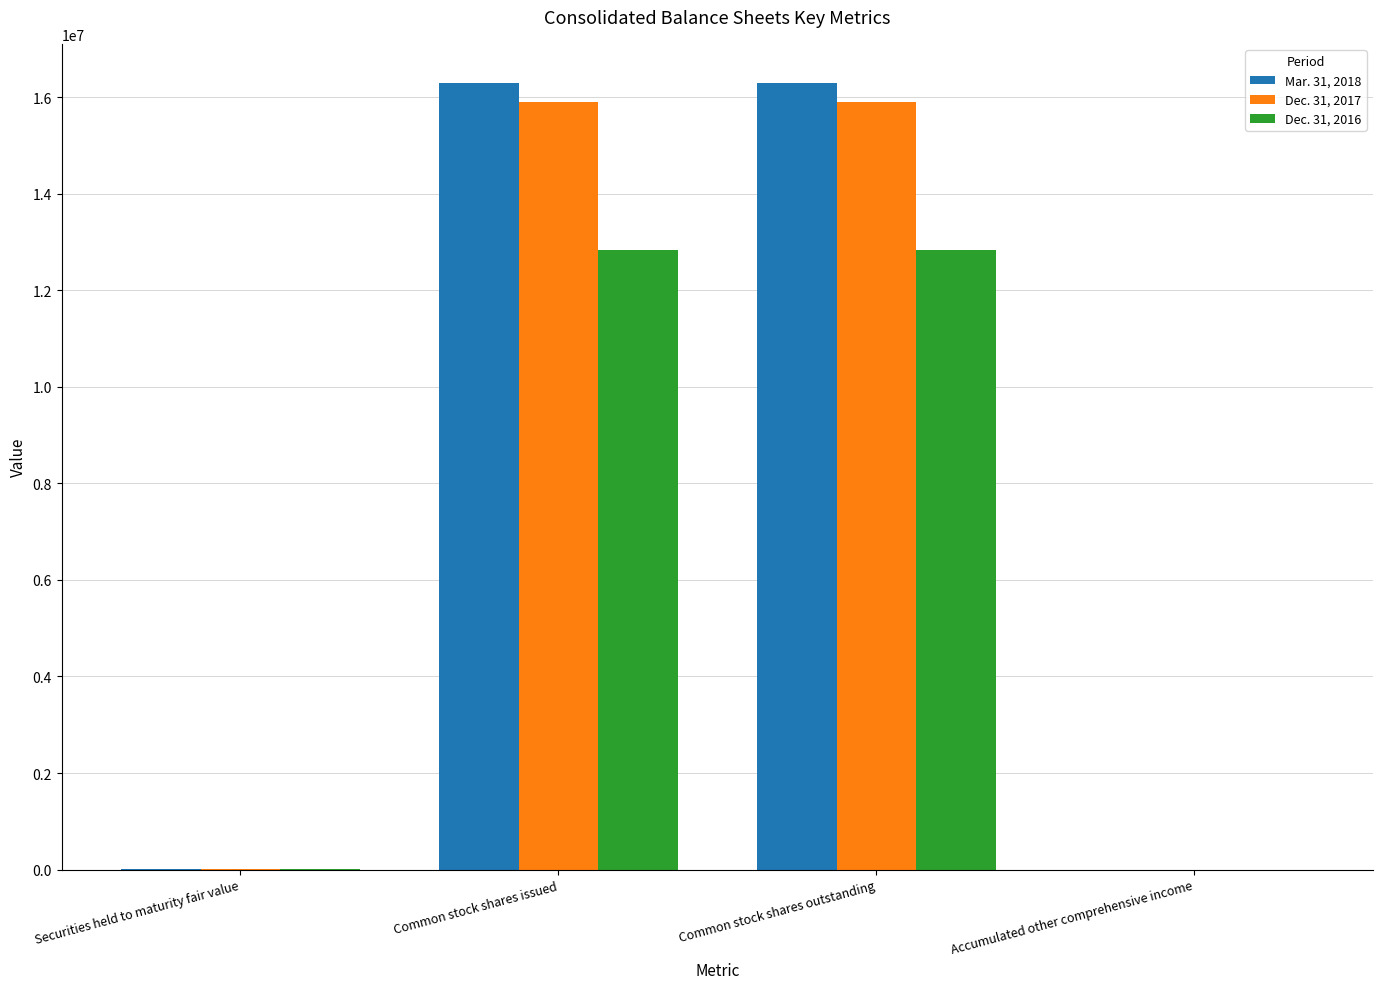

What is the greatest value displayed?

16288928